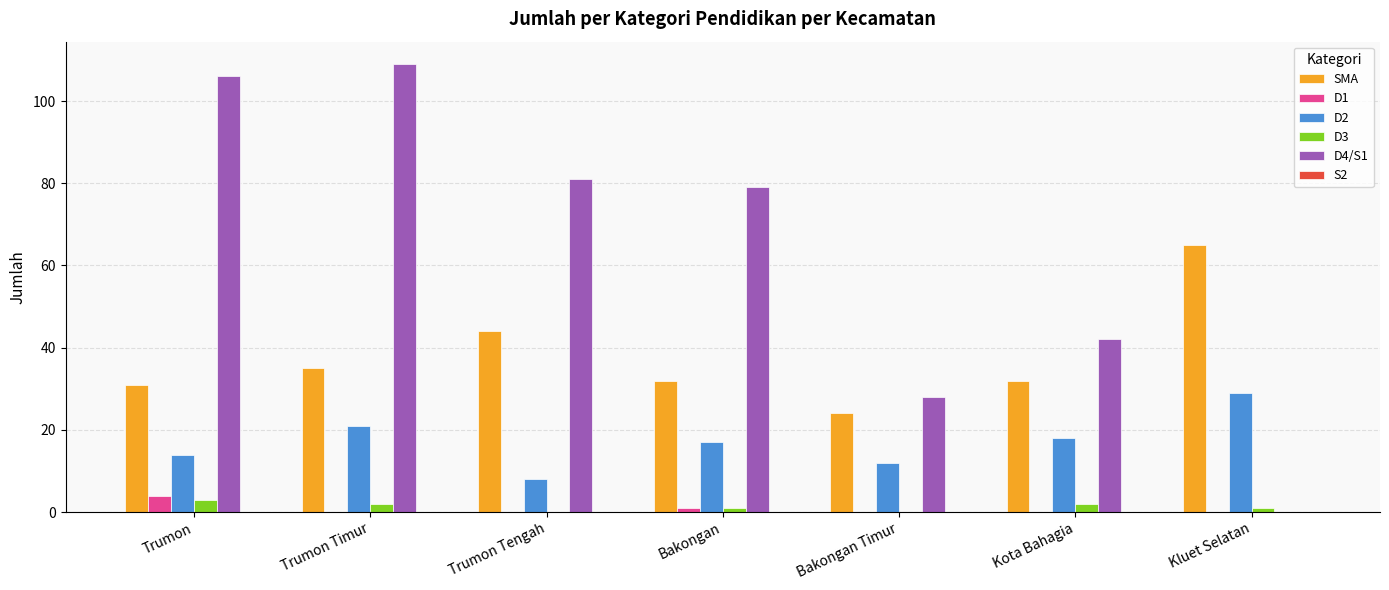

The D4/S1 series shows 37 at Bakongan. True or false?

False